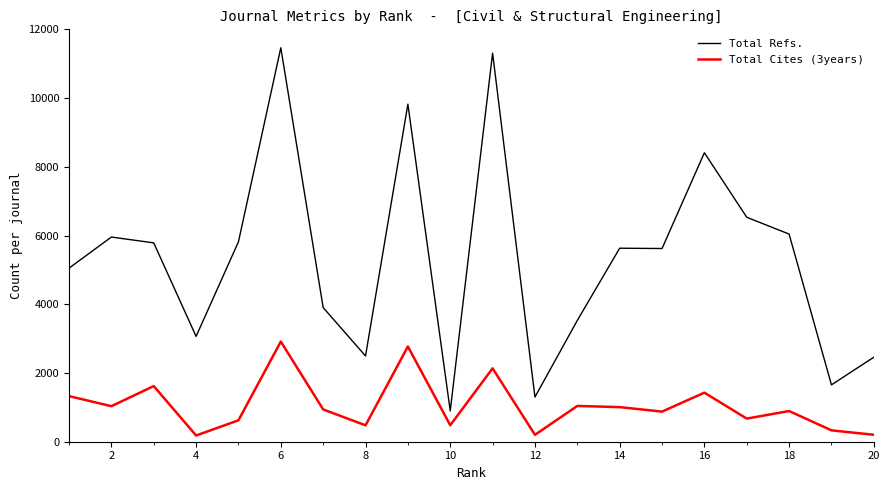

What is the minimum value shown in the chart?

181